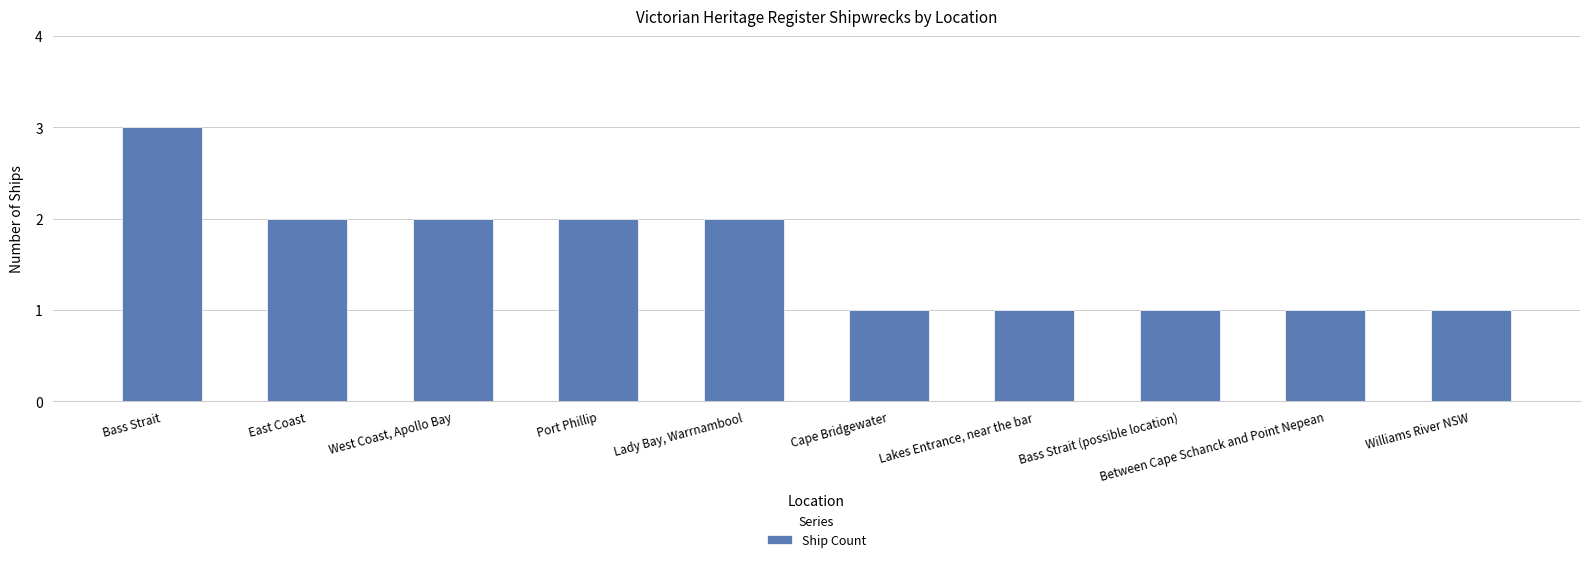

How many data points are less than 2?

5